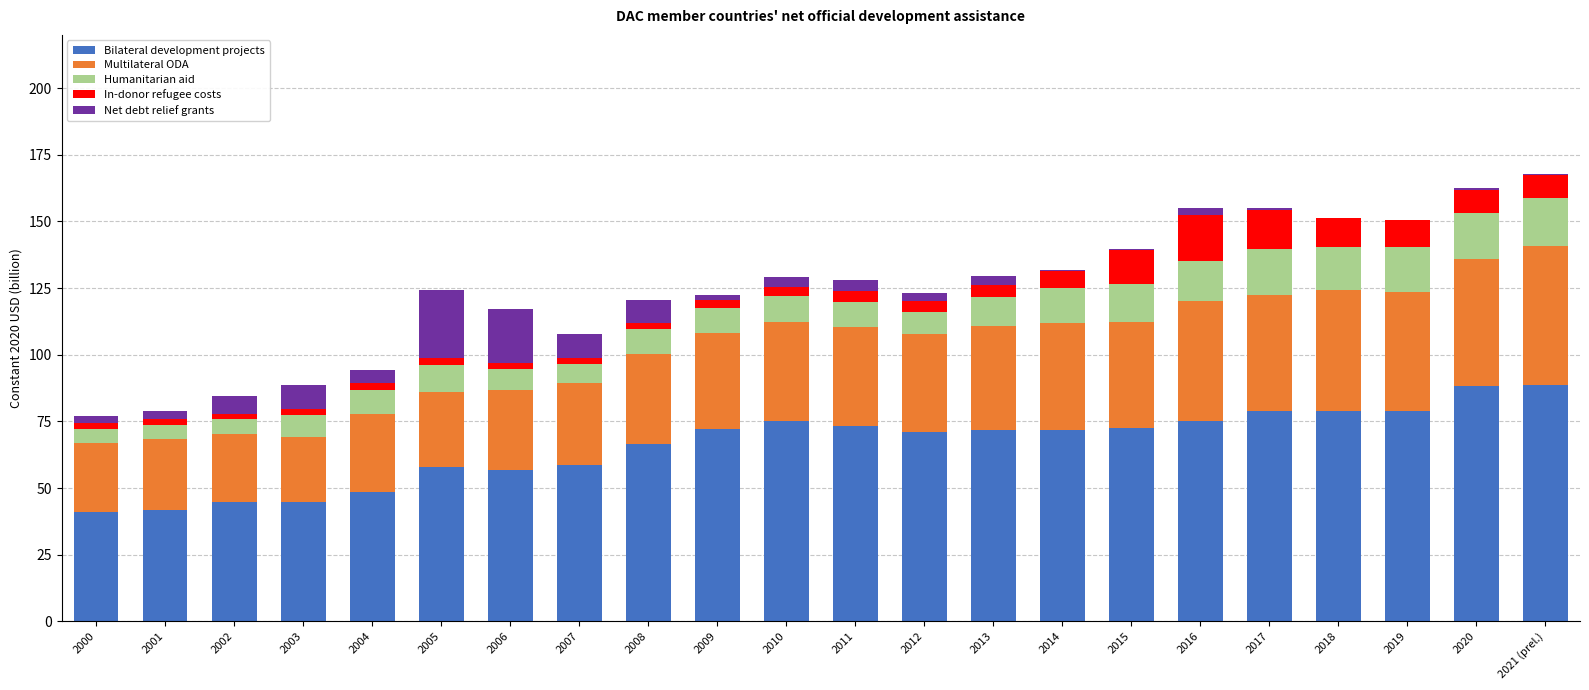

True or false: Net debt relief grants has a value of 0.4 at 2014.

True